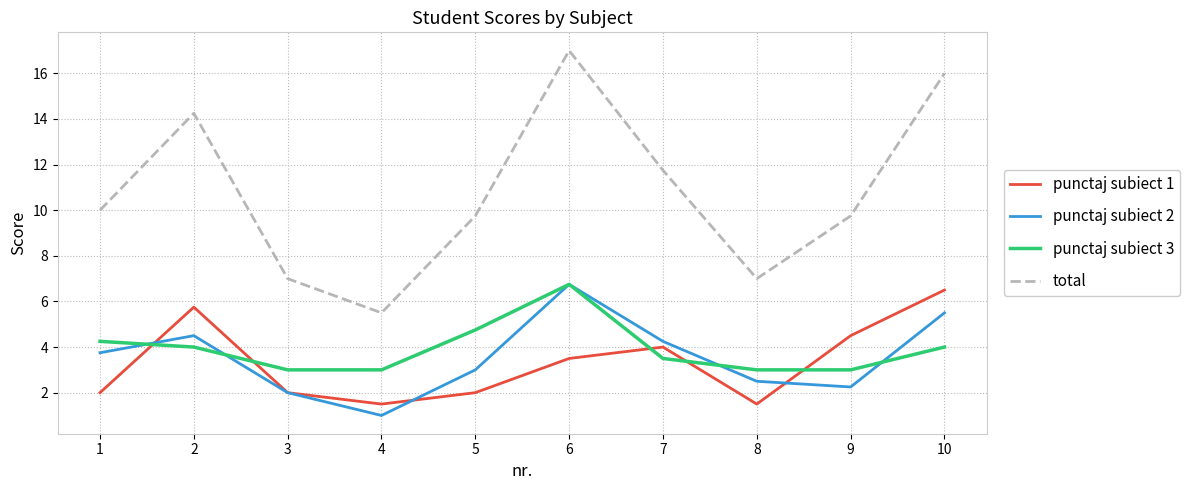

In total, how many points are higher than both neighbors (excluding endpoints)?

2